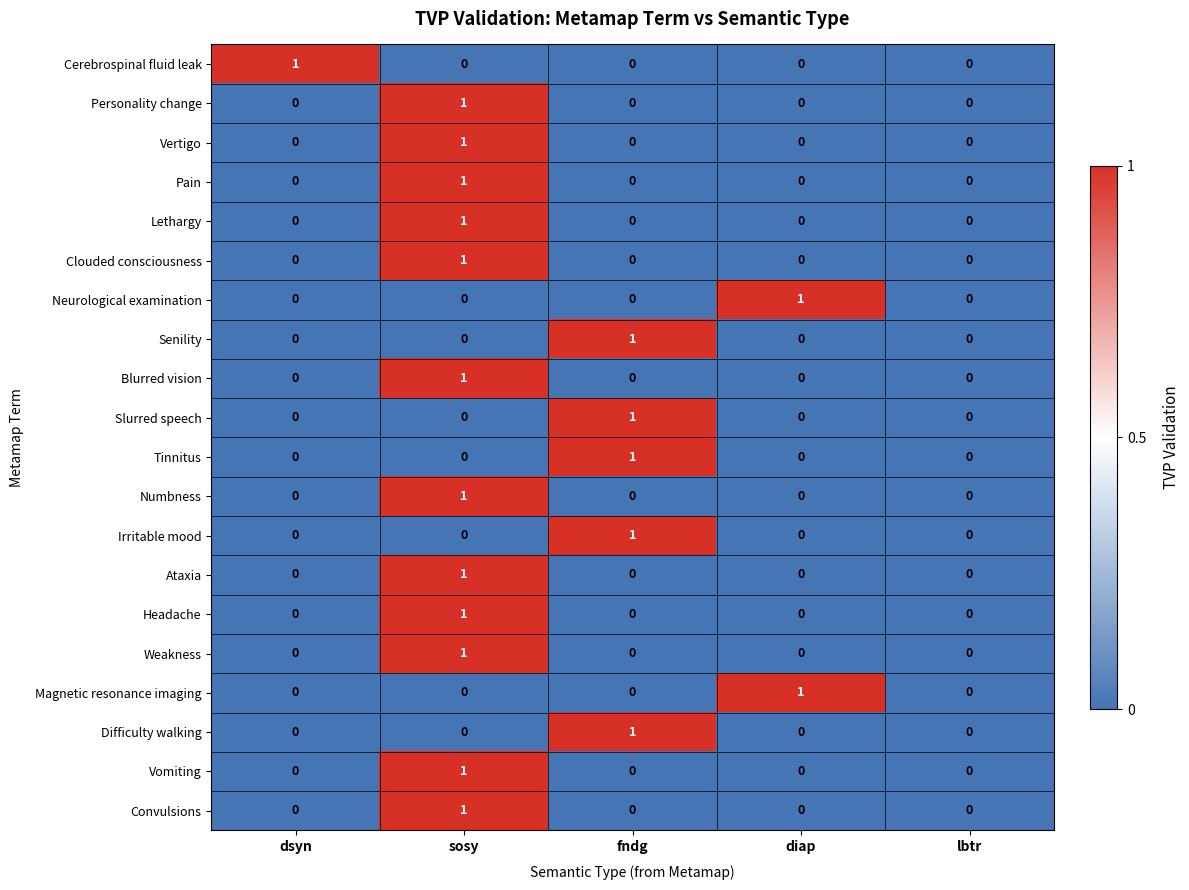

How many series are shown in this chart?

20